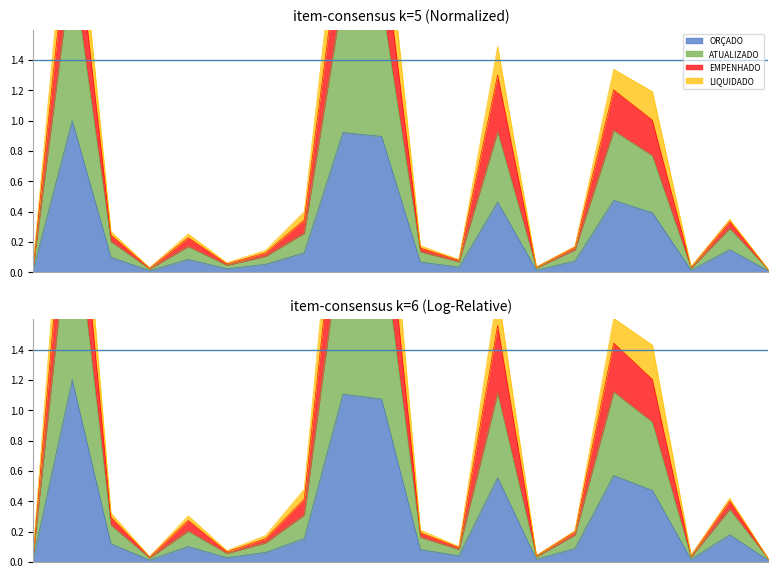

True or false: LIQUIDADO has a value of 0.0 at 24.

False